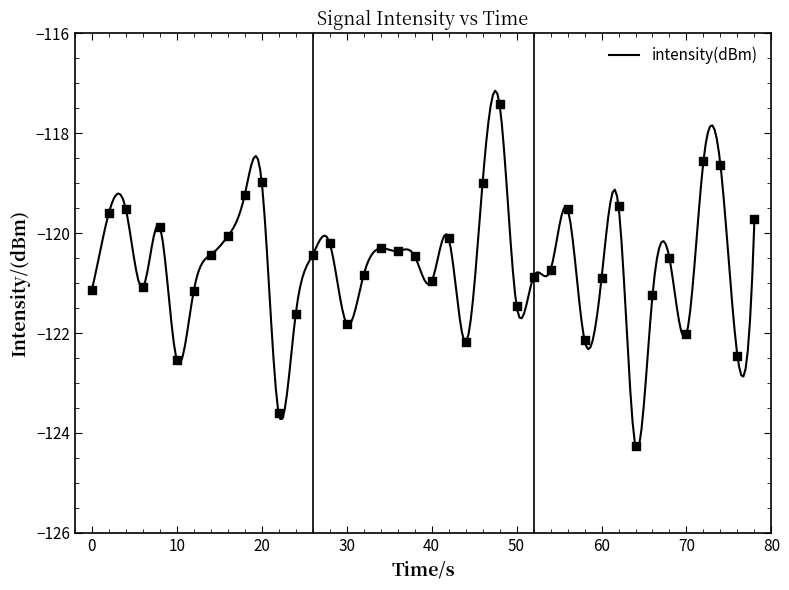

What is the maximum value for intensity(dBm)?

-117.1